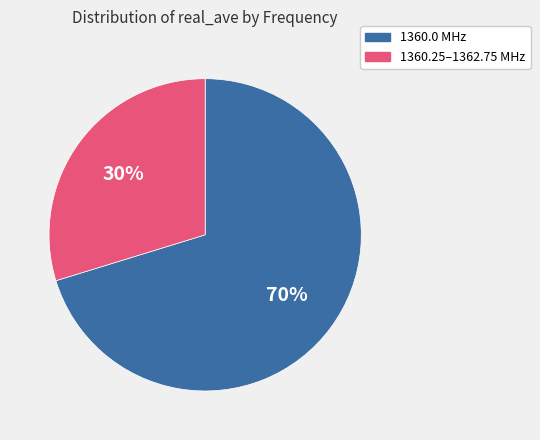

The 1360.25–1362.75 MHz slice represents 30% of the pie. True or false?

True